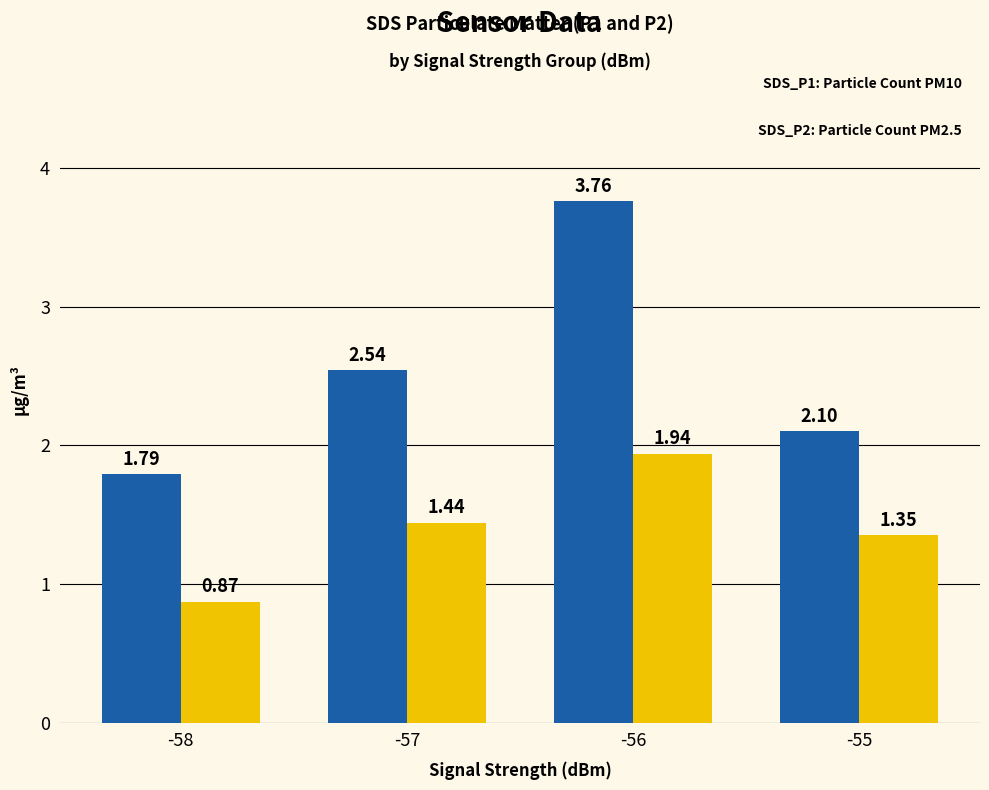

What is the total value across all series at -58?

2.7